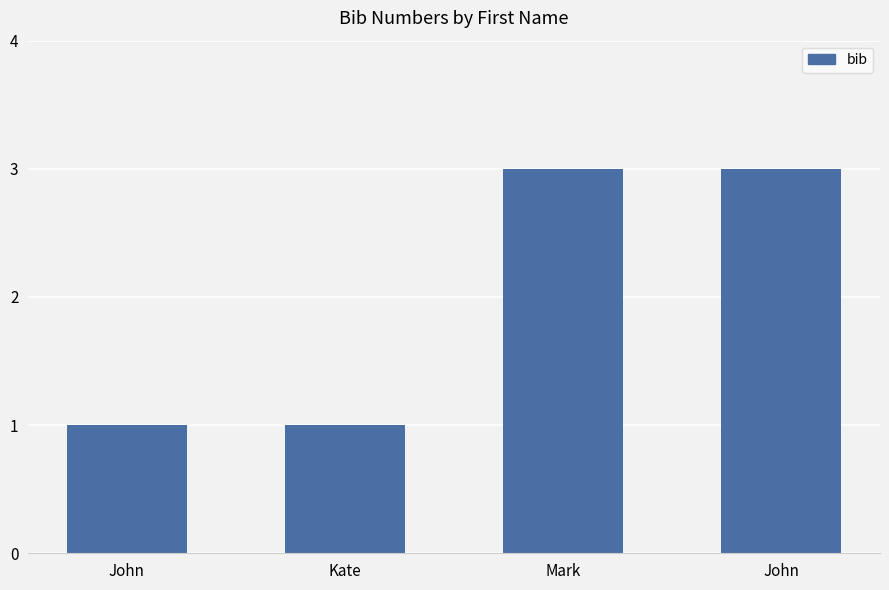

What is the minimum value shown in the chart?

1